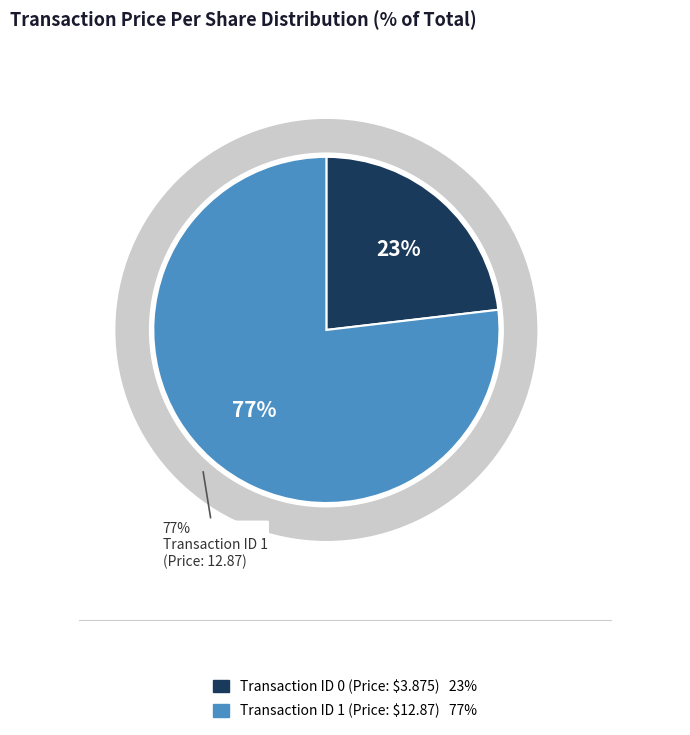

What is the largest slice in the pie chart?

1